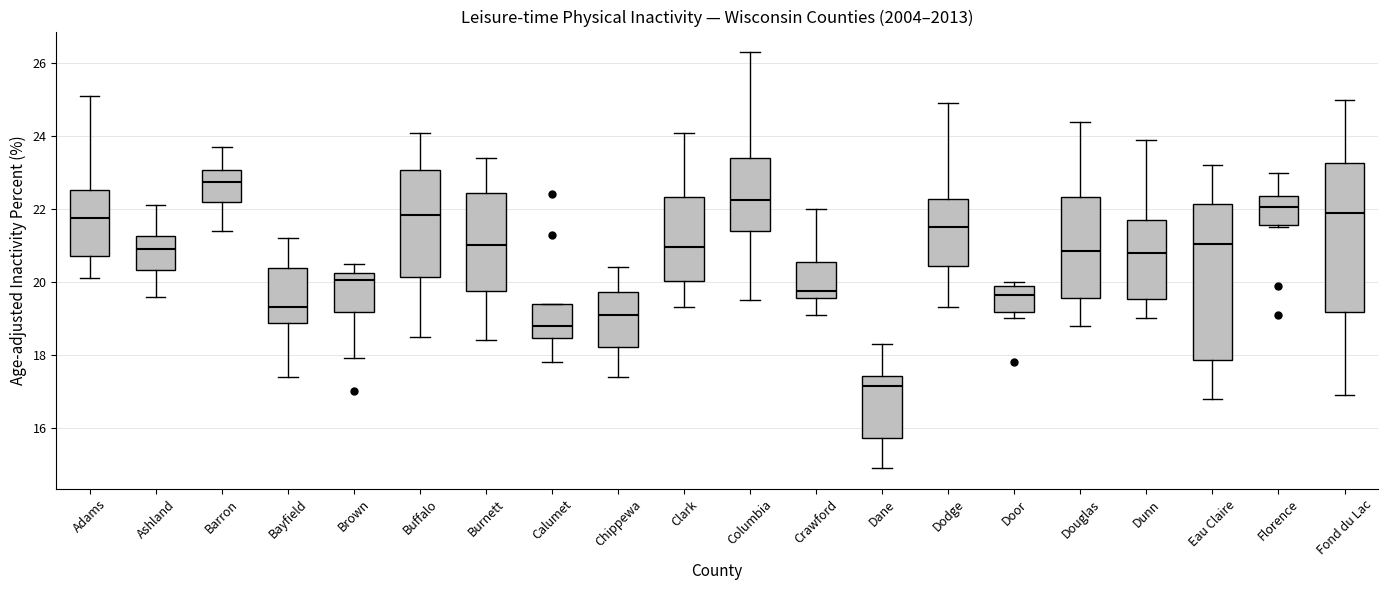

Reading left to right, read every box against the y-axis: the position of its median line, the range the box covers, and the ends of its whiskers. The values are not printed on the chart, so give them approximately, as read against the axis.

Adams: median 21.8, box 20.8 to 22.6, whiskers 20.2 to 25.2
Ashland: median 21.0, box 20.4 to 21.2, whiskers 19.6 to 22.2
Barron: median 22.8, box 22.2 to 23.0, whiskers 21.4 to 23.8
Bayfield: median 19.4, box 18.8 to 20.4, whiskers 17.4 to 21.2
Brown: median 20.0, box 19.2 to 20.2, whiskers 18.0 to 20.6
Buffalo: median 21.8, box 20.2 to 23.0, whiskers 18.6 to 24.2
Burnett: median 21.0, box 19.8 to 22.4, whiskers 18.4 to 23.4
Calumet: median 18.8, box 18.4 to 19.4, whiskers 17.8 to 19.4
Chippewa: median 19.2, box 18.2 to 19.8, whiskers 17.4 to 20.4
Clark: median 21.0, box 20.0 to 22.4, whiskers 19.4 to 24.2
Columbia: median 22.2, box 21.4 to 23.4, whiskers 19.6 to 26.4
Crawford: median 19.8, box 19.6 to 20.6, whiskers 19.2 to 22.0
Dane: median 17.2, box 15.8 to 17.4, whiskers 15.0 to 18.4
Dodge: median 21.6, box 20.4 to 22.2, whiskers 19.4 to 25.0
Door: median 19.6, box 19.2 to 19.8, whiskers 19.0 to 20.0
Douglas: median 20.8, box 19.6 to 22.4, whiskers 18.8 to 24.4
Dunn: median 20.8, box 19.6 to 21.8, whiskers 19.0 to 24.0
Eau Claire: median 21.0, box 17.8 to 22.2, whiskers 16.8 to 23.2
Florence: median 22.0, box 21.6 to 22.4, whiskers 21.6 to 23.0
Fond du Lac: median 22.0, box 19.2 to 23.2, whiskers 17.0 to 25.0